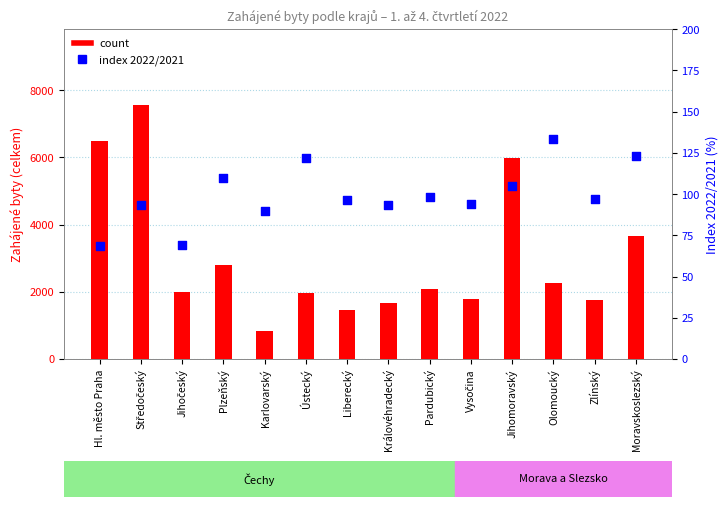

Is the value of index 2022/2021 at Ústecký greater than the value of count at Olomoucký?

No